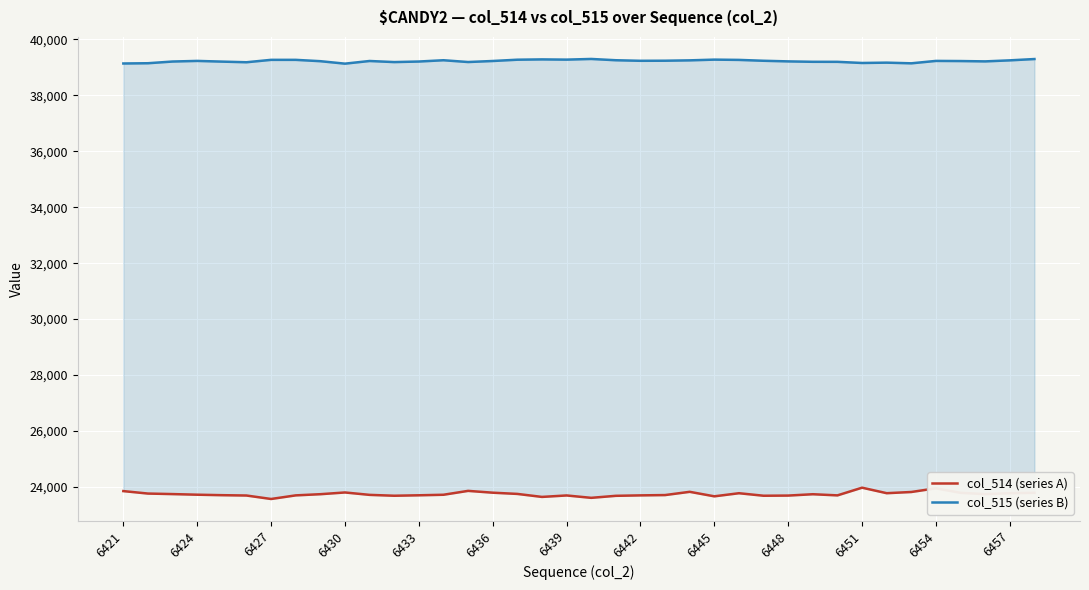

True or false: col_515 (series B) has a value of 39234 at 6454.

True